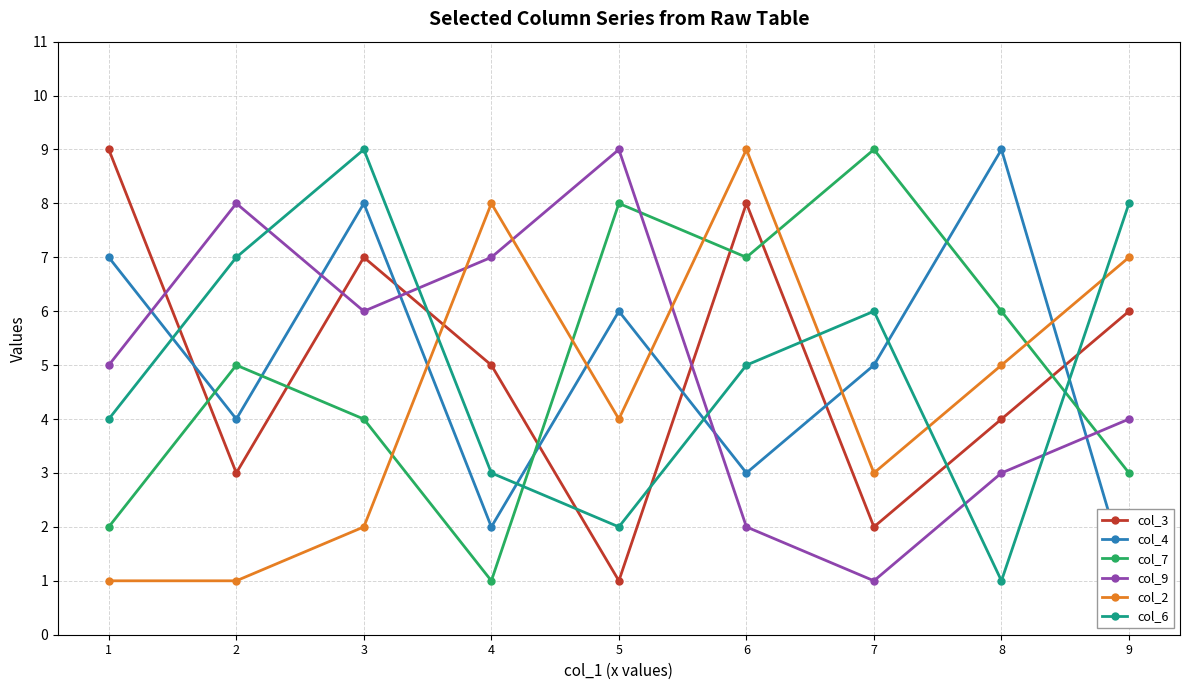

Which series has the widest spread of values?

col_3